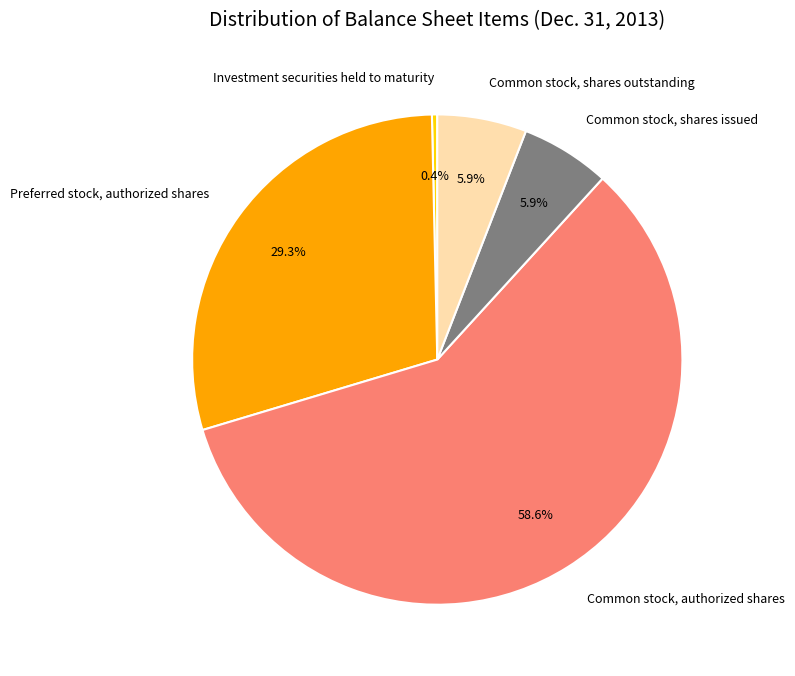

How many slices are in this pie chart?

5